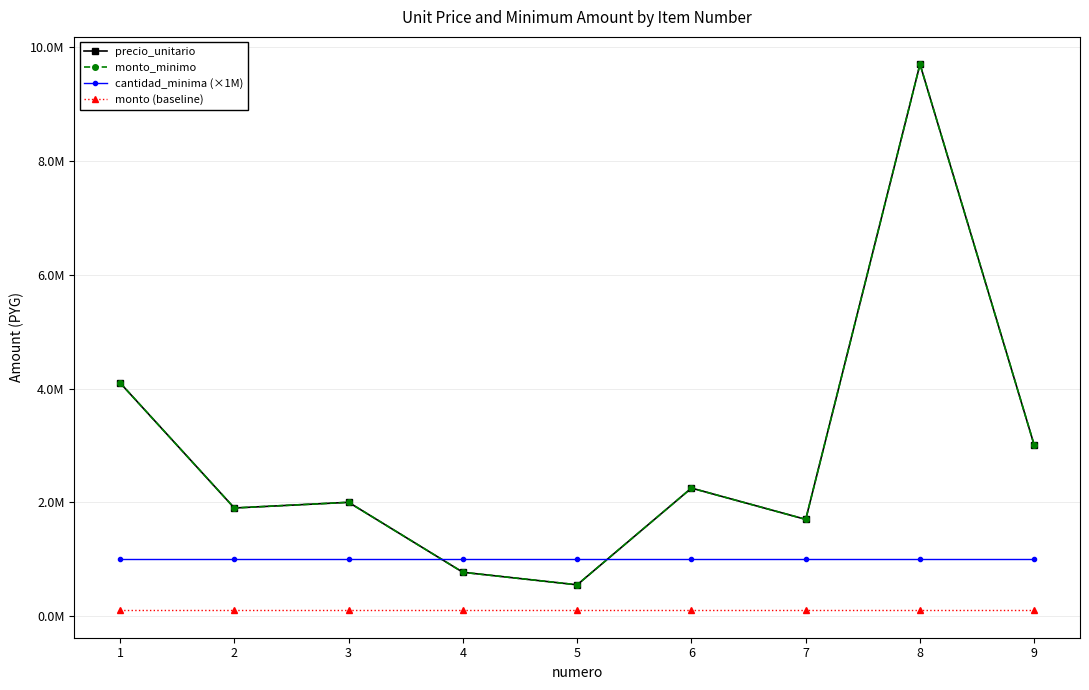

Does the chart have visible grid lines?

Yes